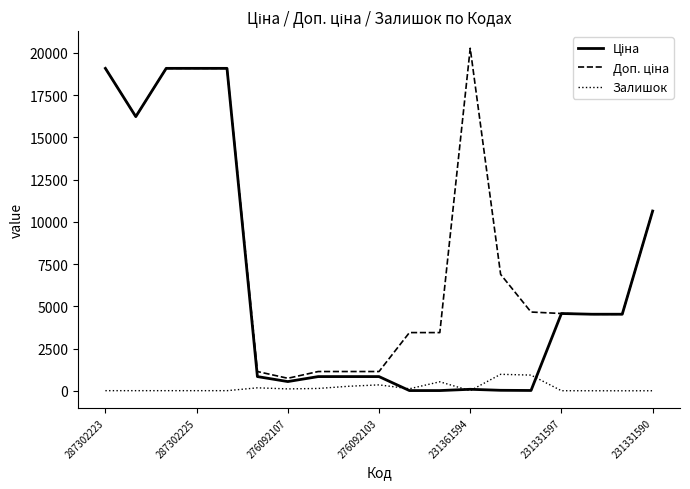

What is the maximum value shown in the chart?

20265.8